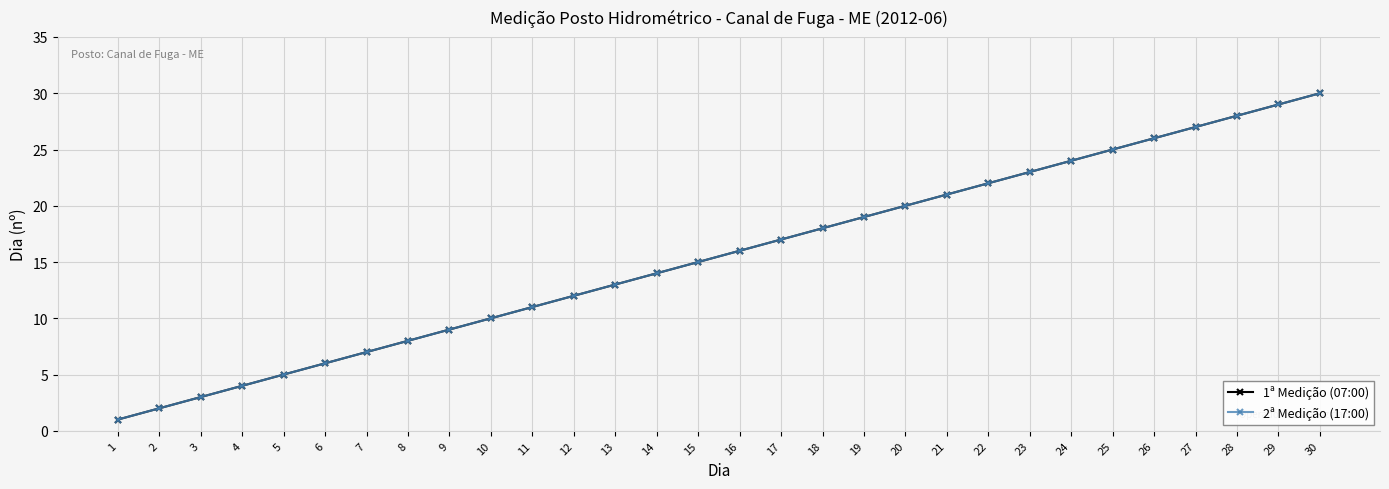

Which series has the largest total across all categories?

1ª Medição (07:00)